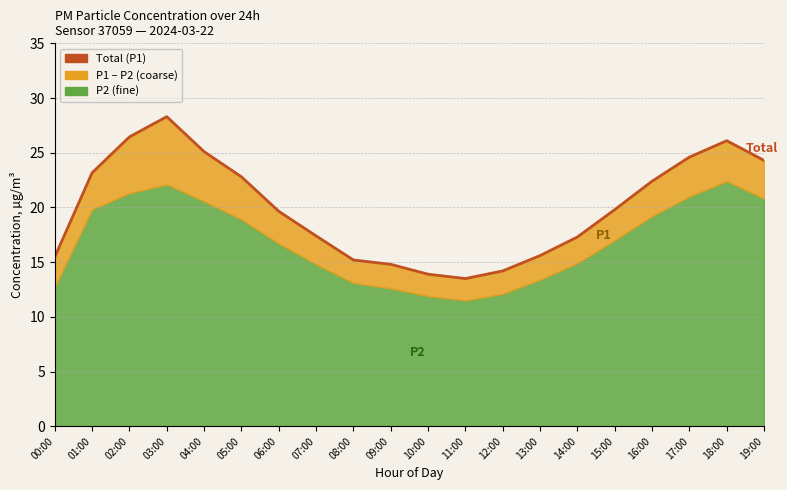

What is the sum of all values?

400.1